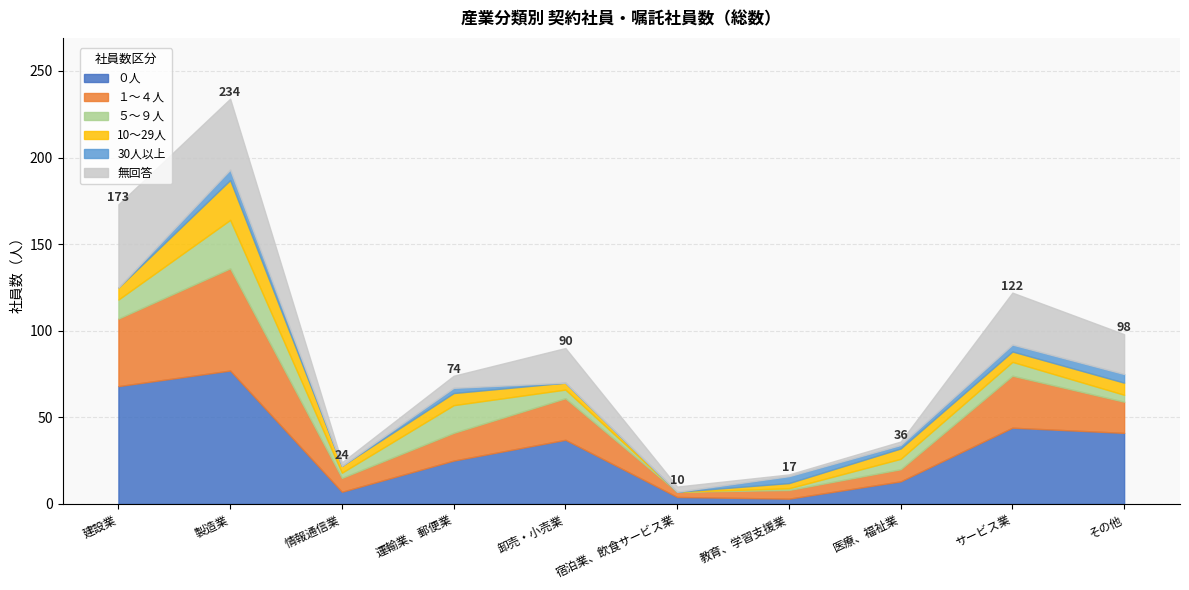

Rank the series by their maximum value, from lowest to highest.

30人以上, 10～29人, ５～９人, 無回答, １～４人, ０人